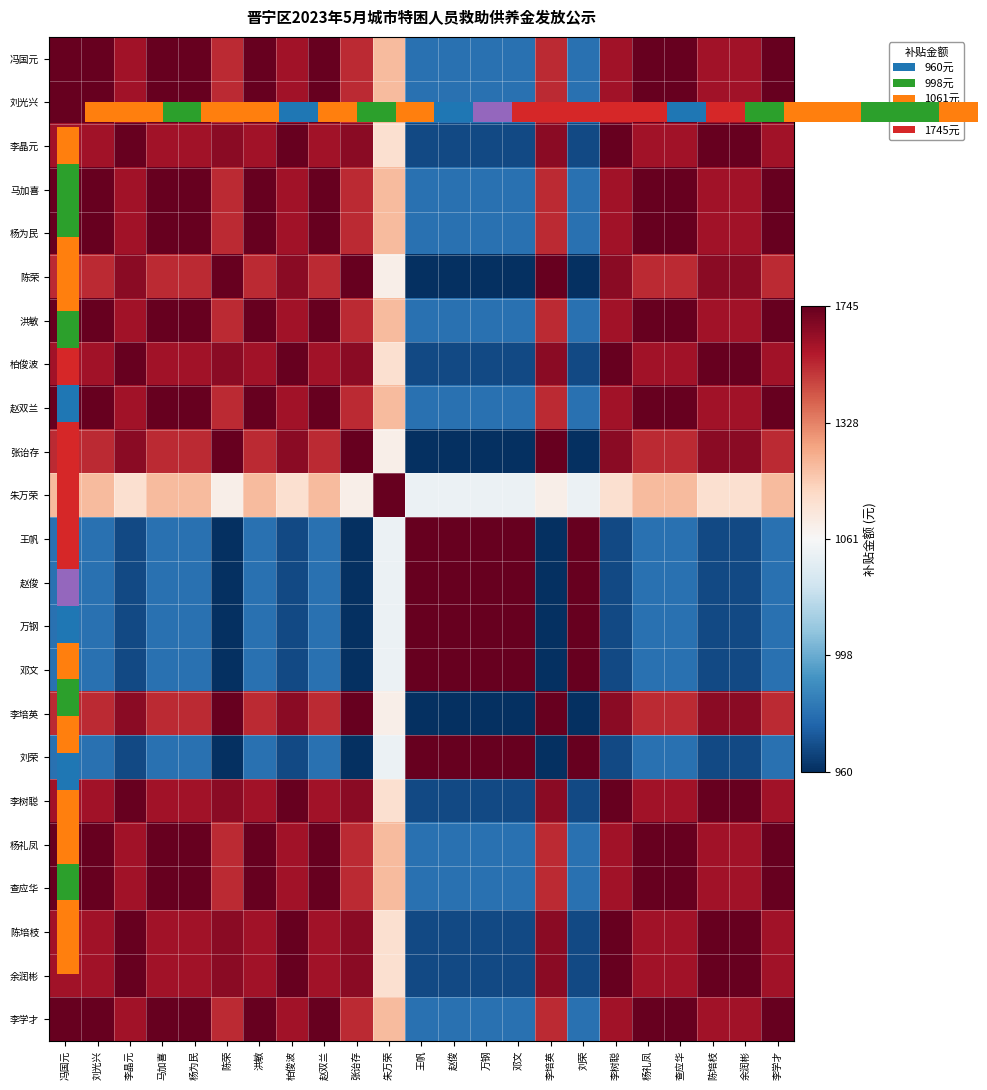

Which series has the largest range (max minus min)?

陈荣